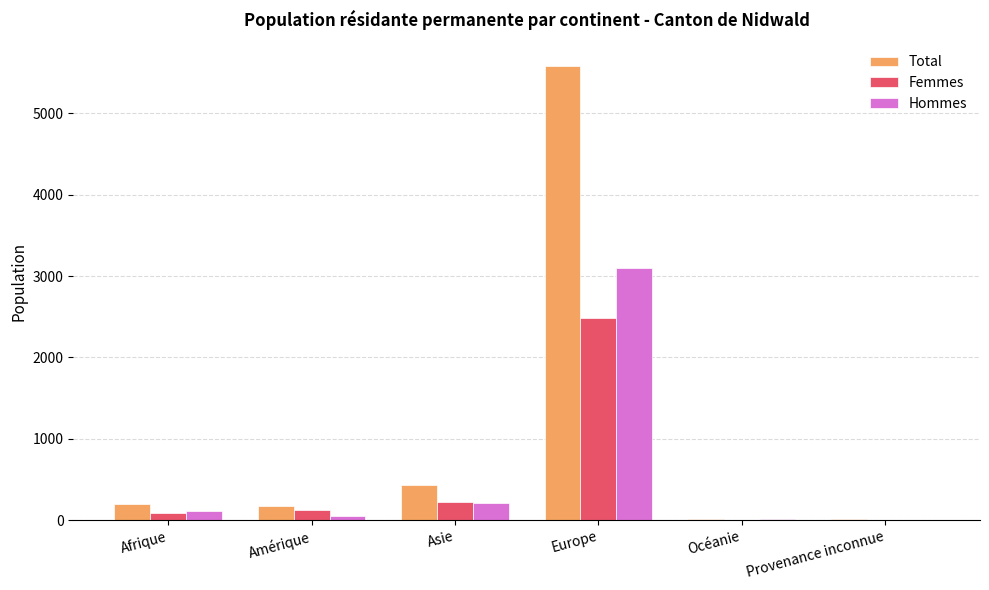

Which series has the largest total across all categories?

Total